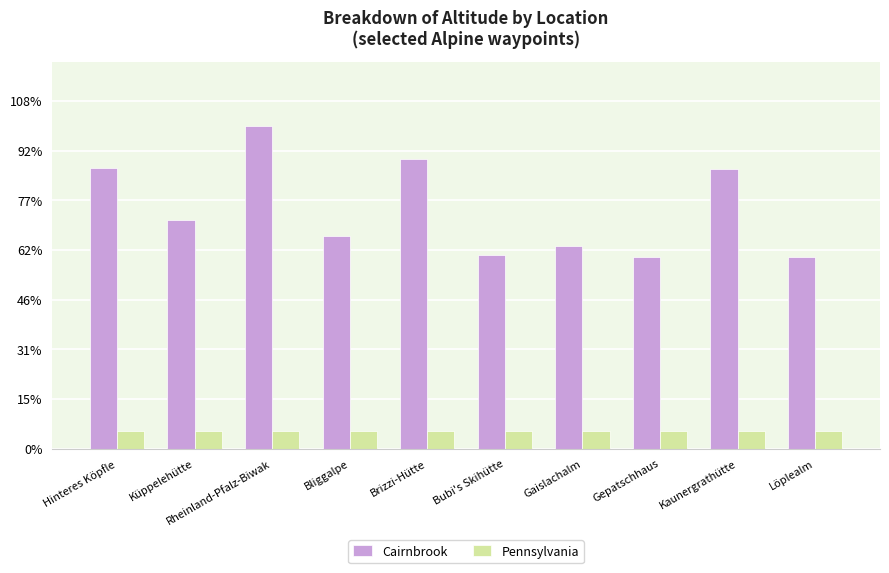

Is the value of Pennsylvania at Löplealm greater than the value of Cairnbrook at Kaunergrathütte?

No